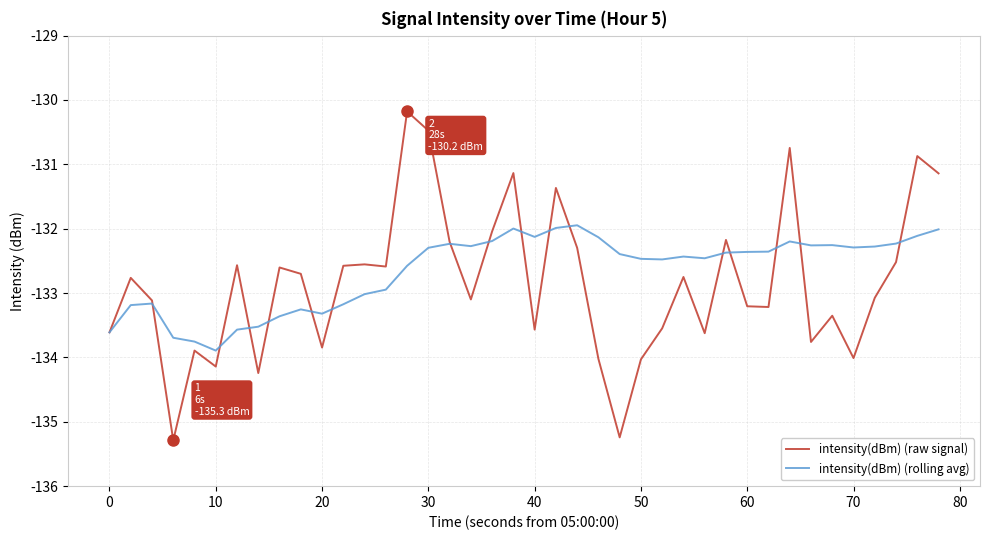

How many series are shown in this chart?

2